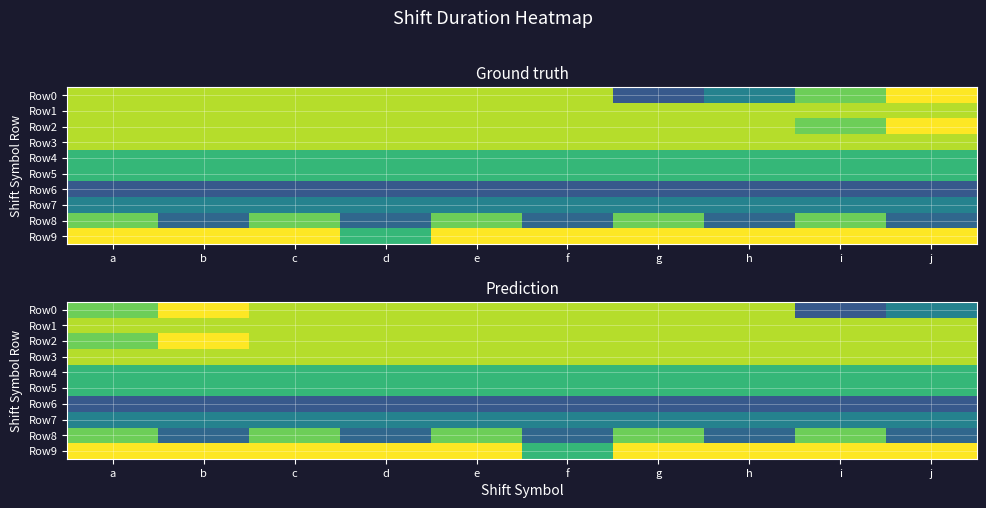

At which category does the chart reach its minimum across all series?

i